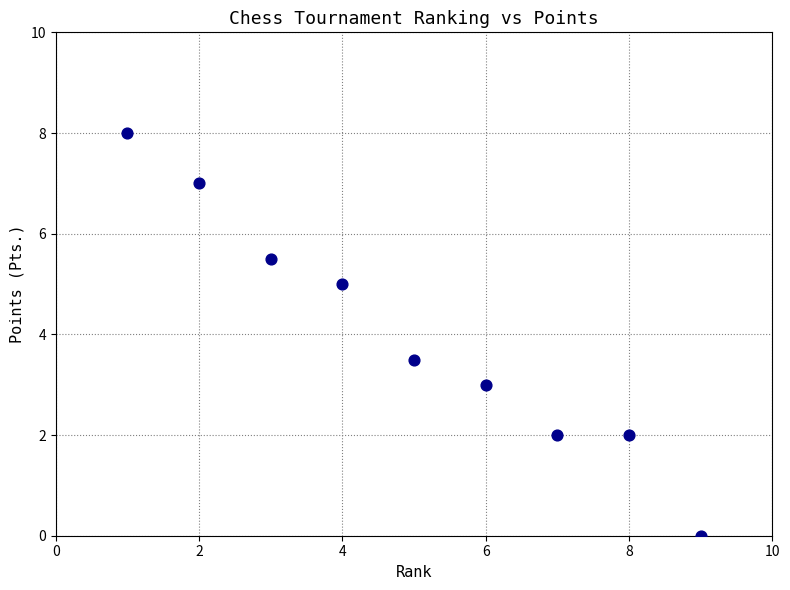

What is the range of Y values (max minus min)?

8.0